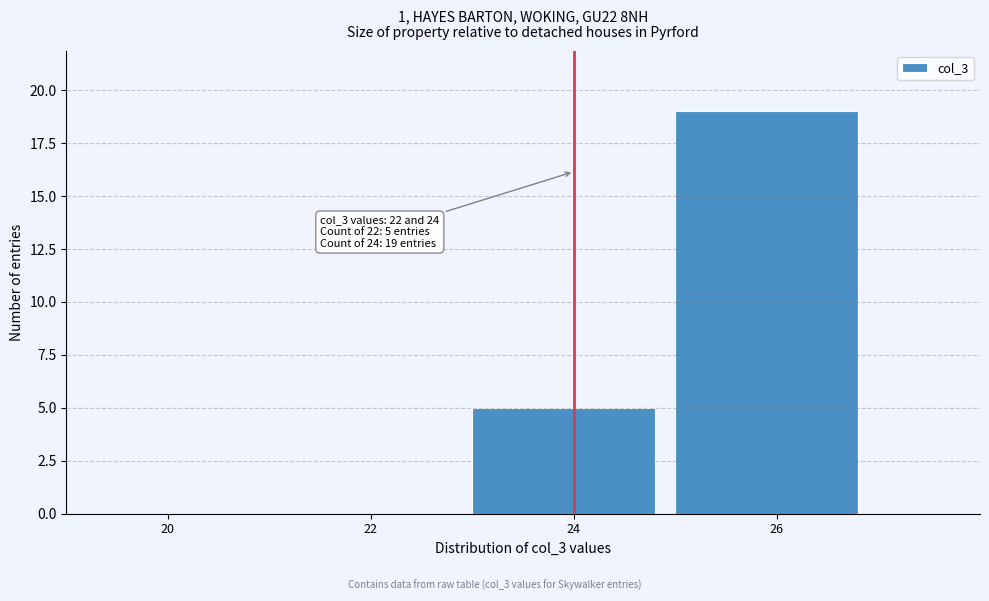

Reading left to right, what are all the values shown in this chart?

20=0	22=0	24=5	26=19